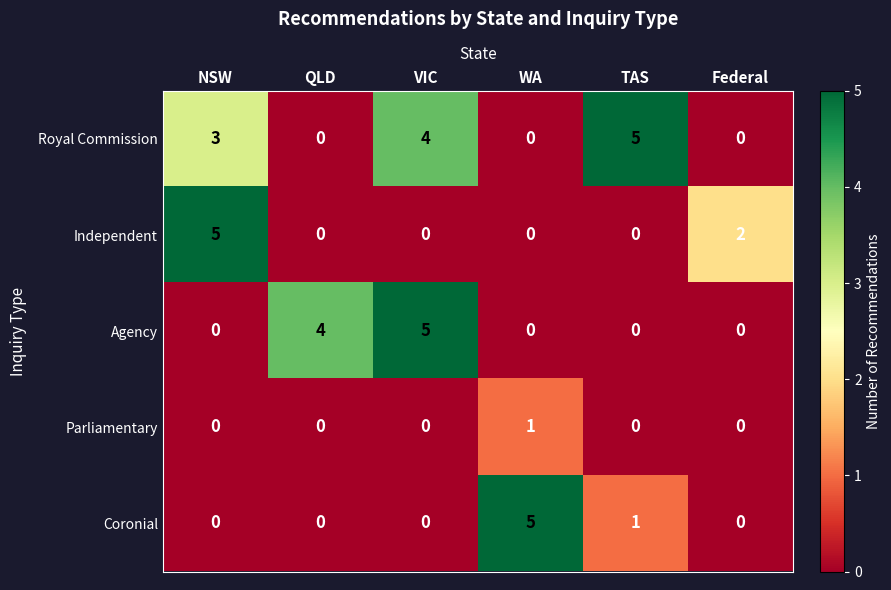

What is the highest value of the Royal Commission series?

5